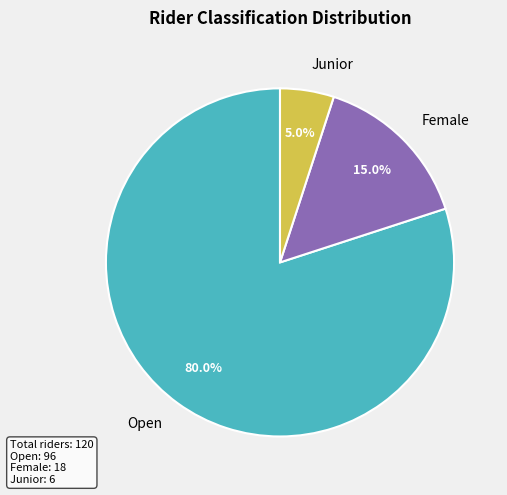

Rank the categories by value from lowest to highest.

Junior, Female, Open